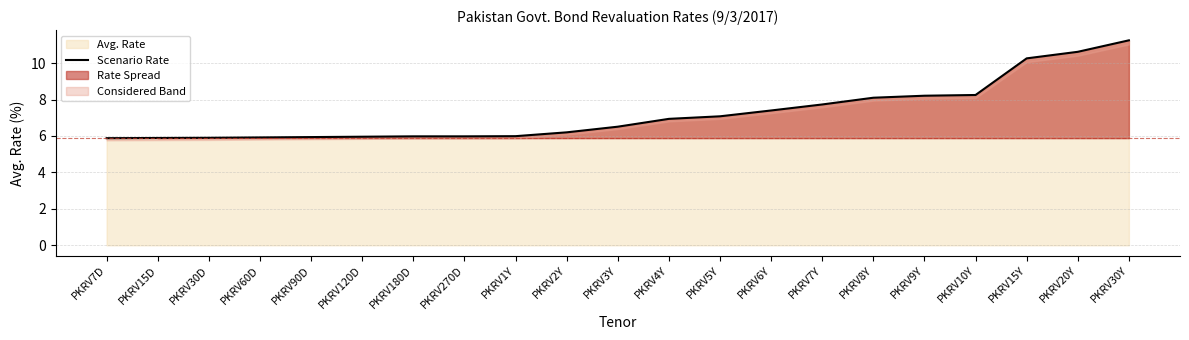

The value at PKRV270D is 6.0. True or false?

True